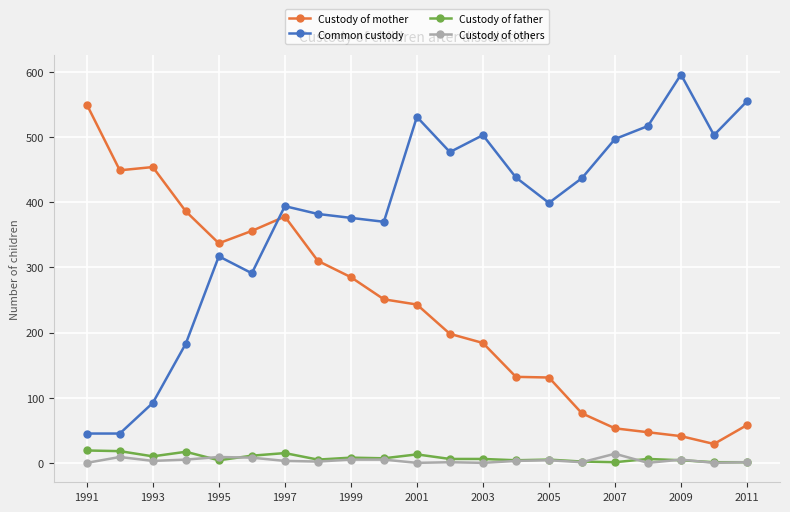

True or false: Custody of others and Custody of mother intersect in this chart.

False